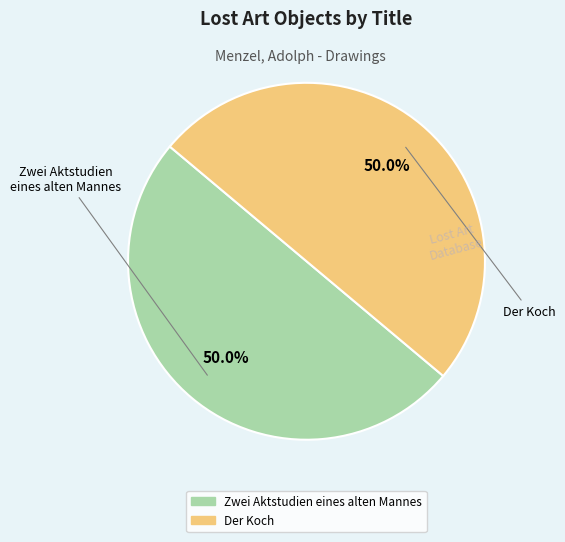

What percentage is NOT represented by Zwei Aktstudien eines alten Mannes?

50.0%